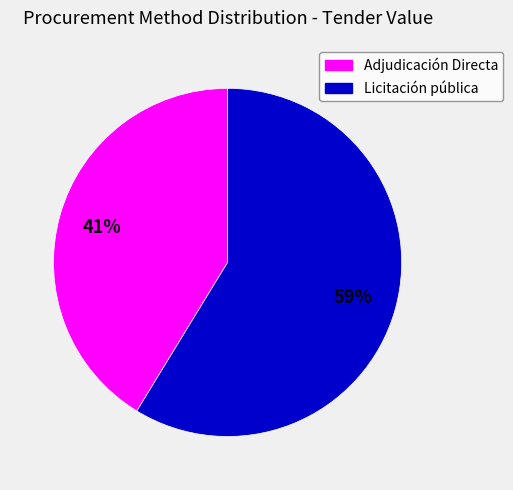

How many segments does this pie chart have?

2